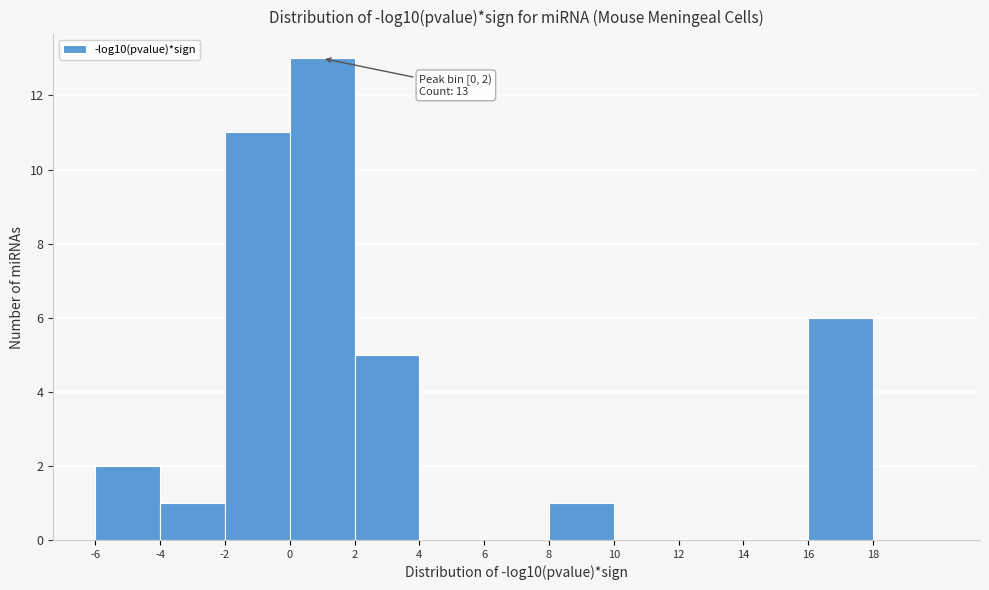

Over which range of the x-axis is the bar tallest?

0 to 2